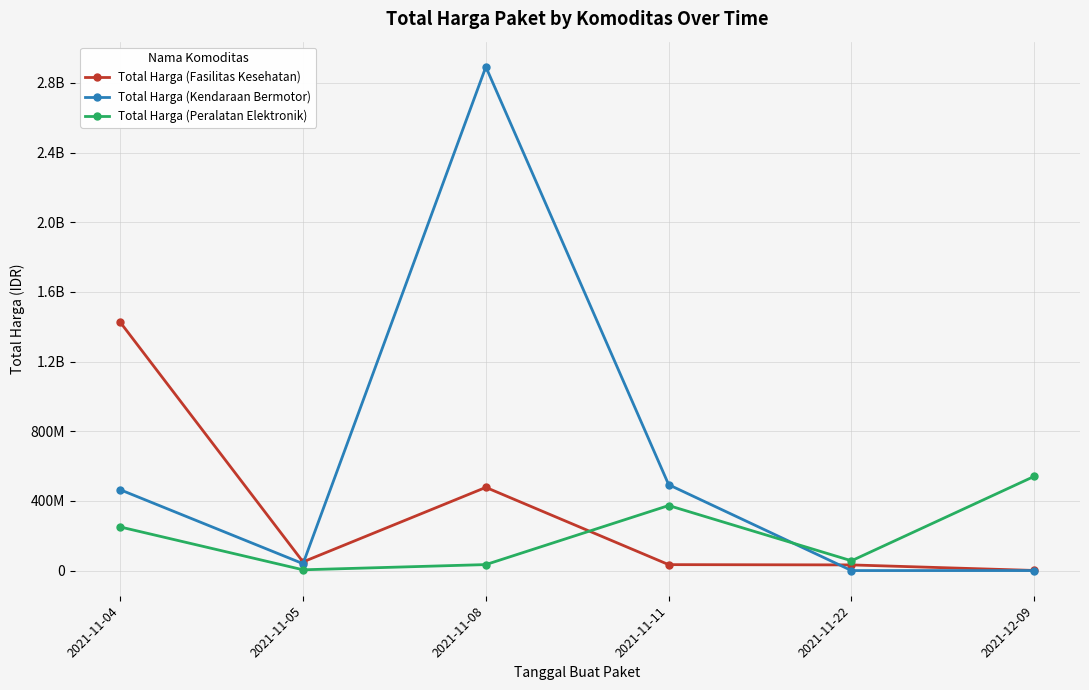

Which has a higher value, 2021-11-11 or 2021-11-05?

2021-11-05